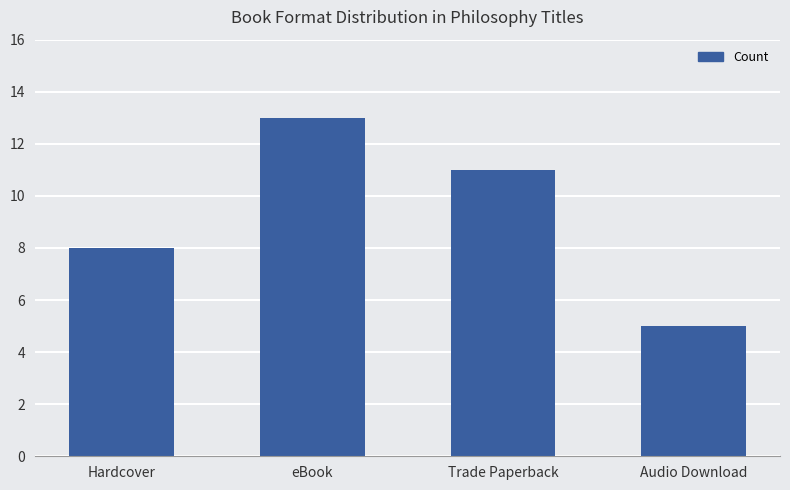

Which has a higher value, Trade Paperback or Hardcover?

Trade Paperback